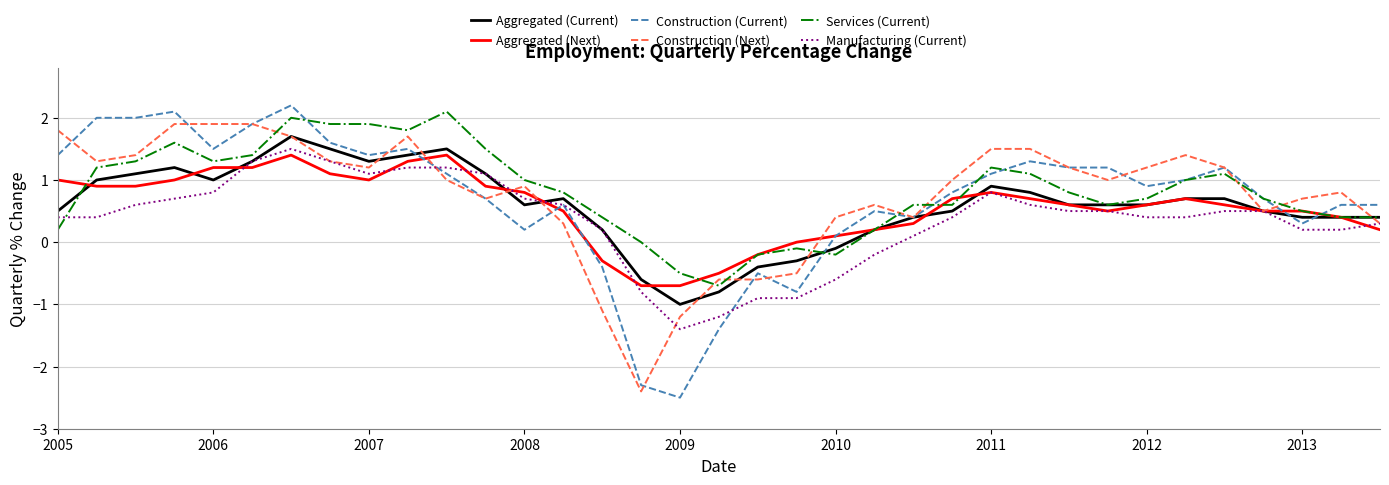

What is the lowest value of the Manufacturing (Current) series?

-1.4